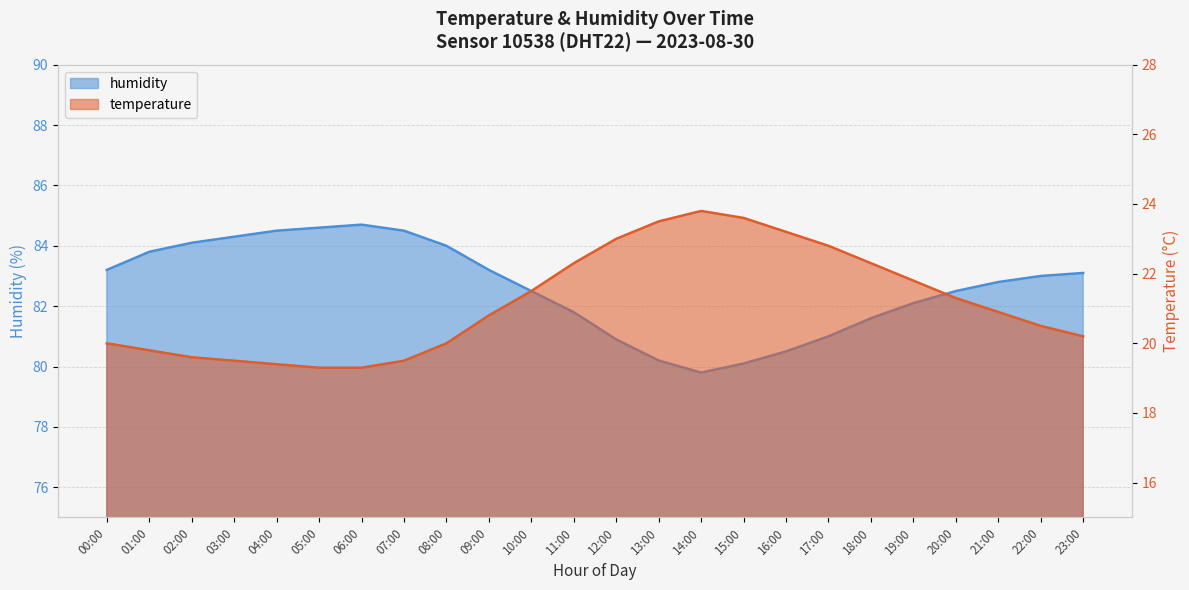

What is the sum of all temperature values?

507.9